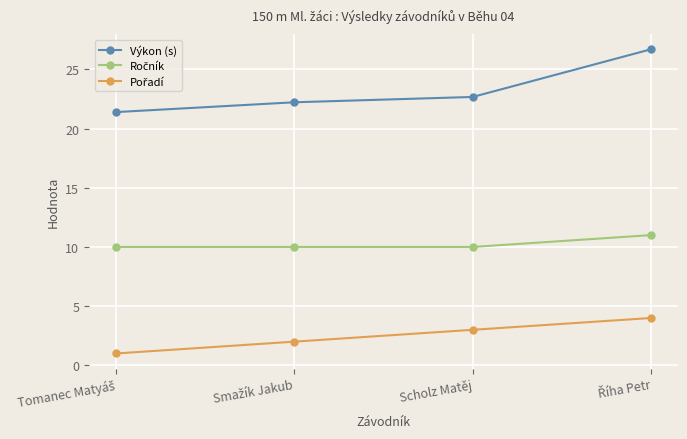

How many series are shown in this chart?

3